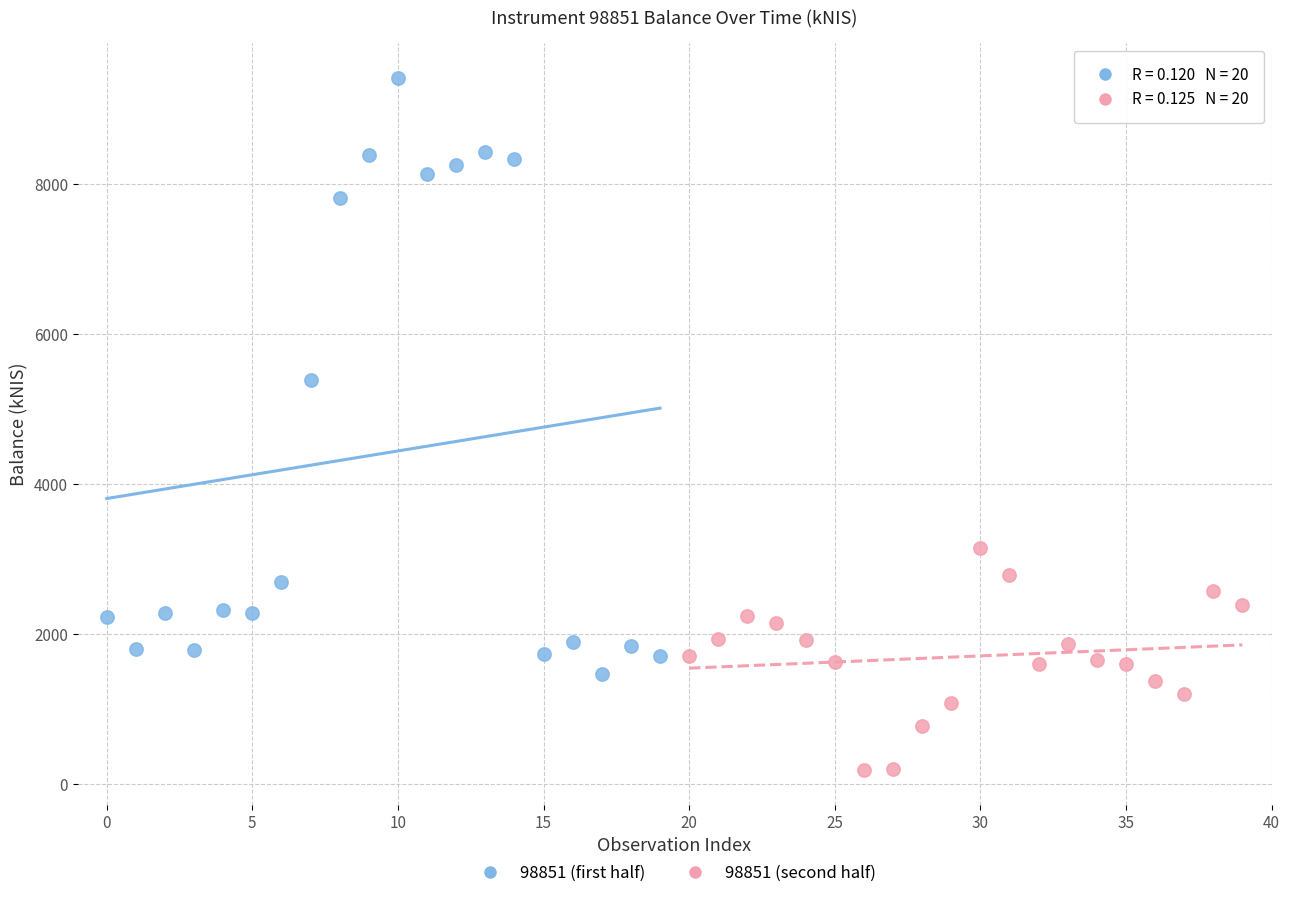

Which series has the largest Y range (max minus min)?

98851 (first half)